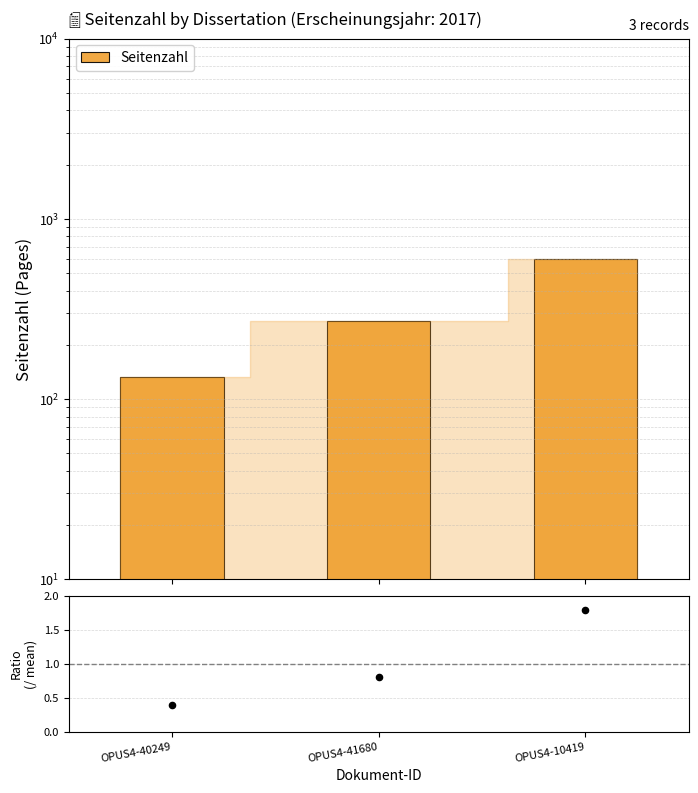

At which category is the sum across all series the highest?

OPUS4-10419